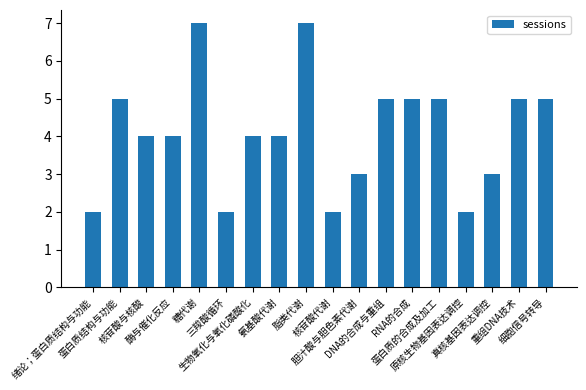

How many values are between 3 and 5?

12